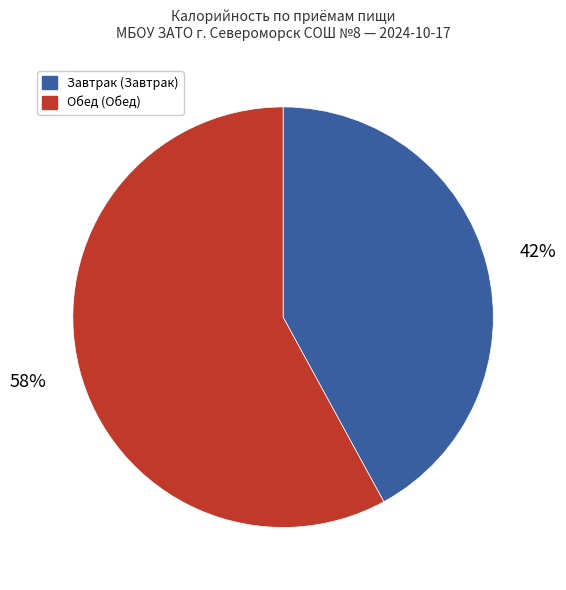

Is there a majority slice in this chart?

Yes